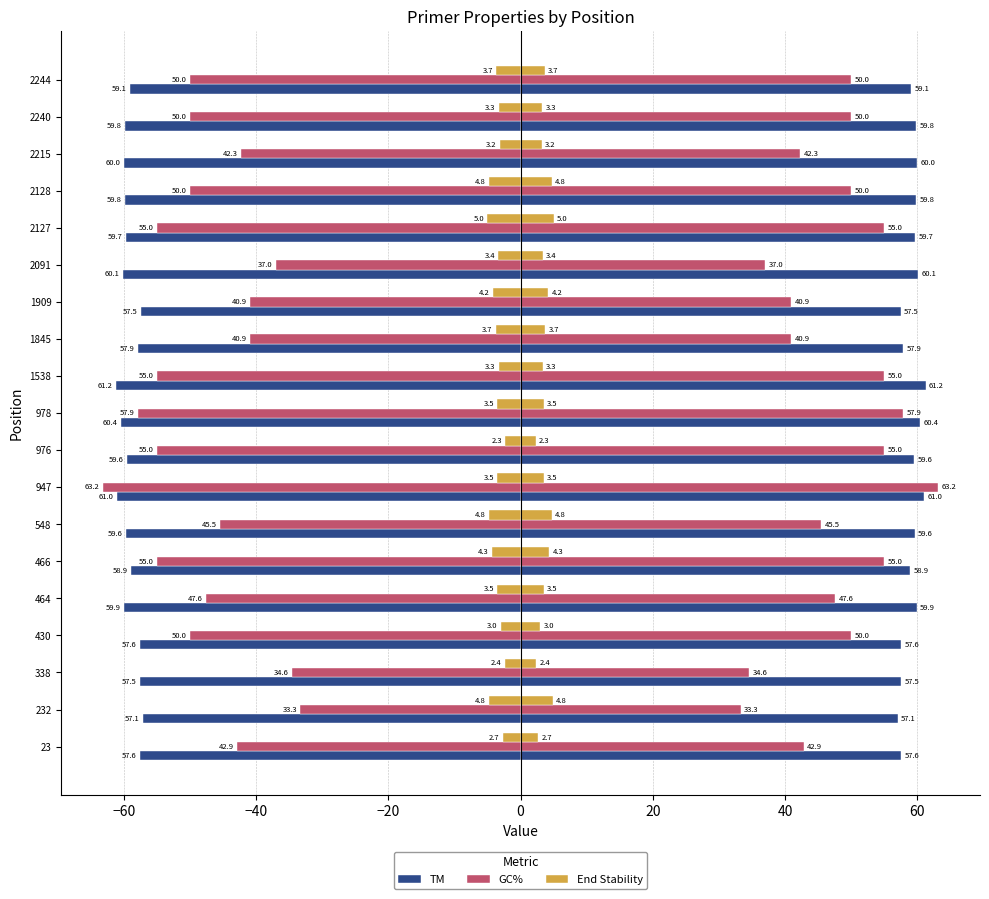

What is the value of the End Stability bar at the 15th from the left?

-5.0